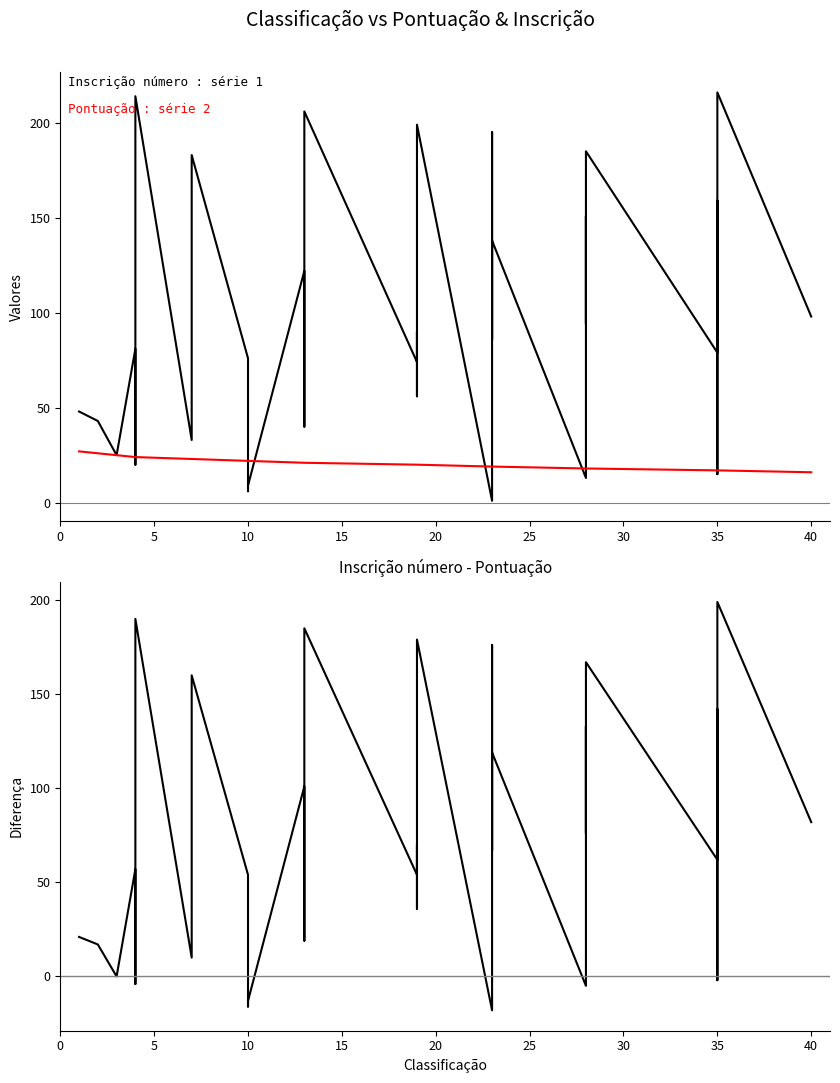

How many interior local peaks does the Inscrição número series have?

13